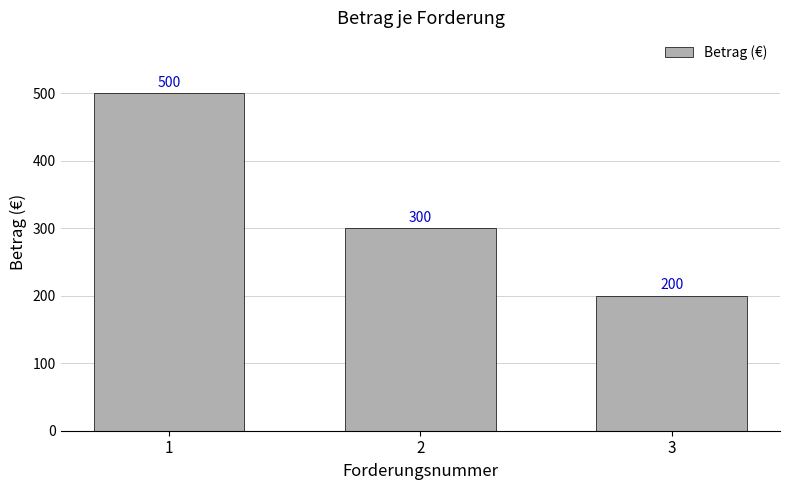

What is the greatest value displayed?

500